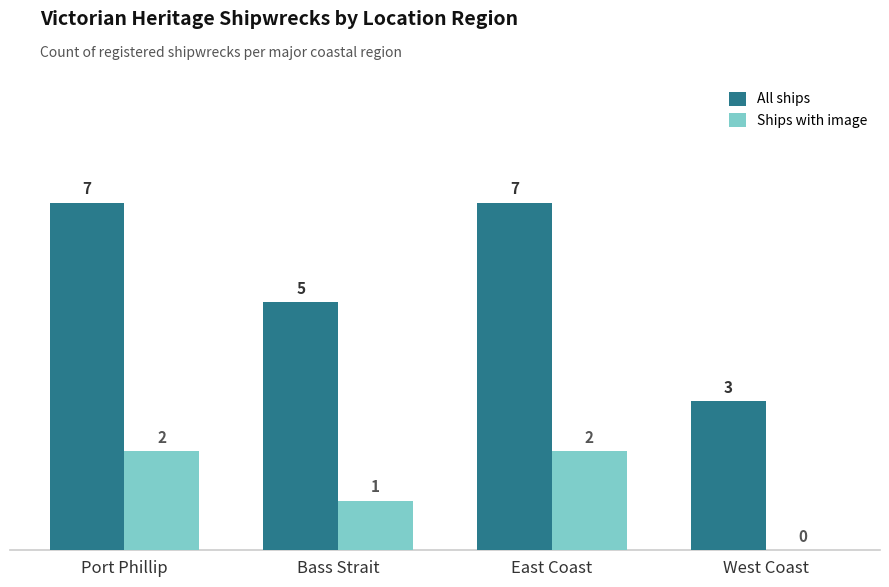

What is the sum of the All ships values at East Coast and Port Phillip?

14